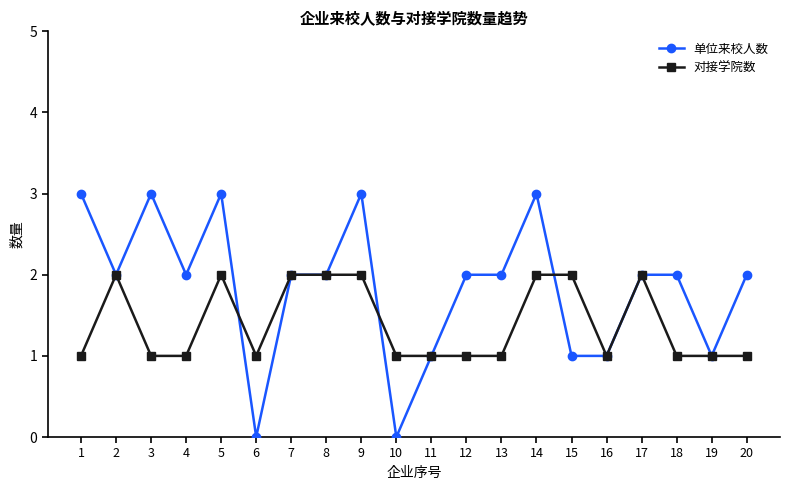

Is it true that 单位来校人数 equals 1 at 17?

False